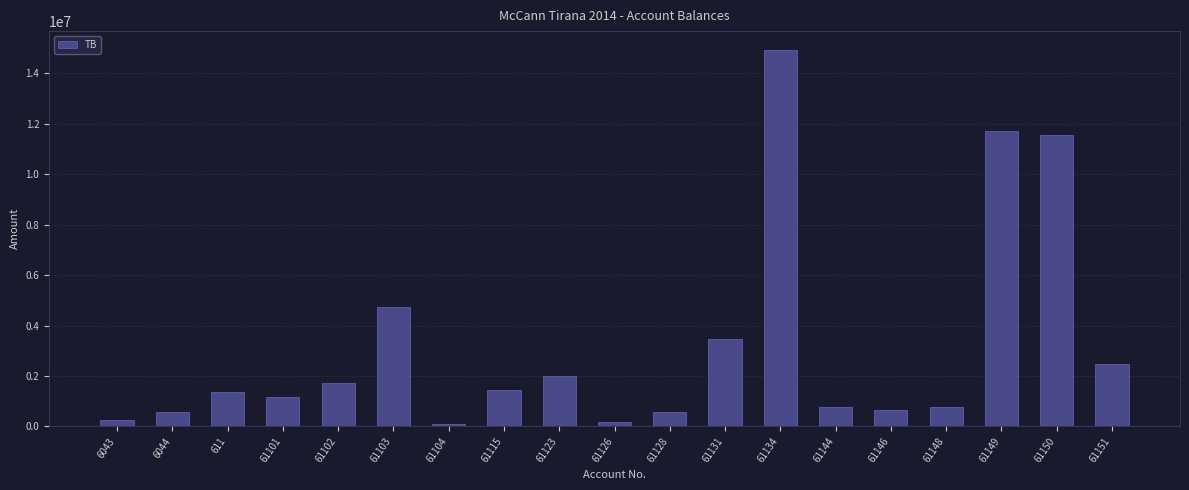

True or false: the data shows 7076304.7 at 61149.

False